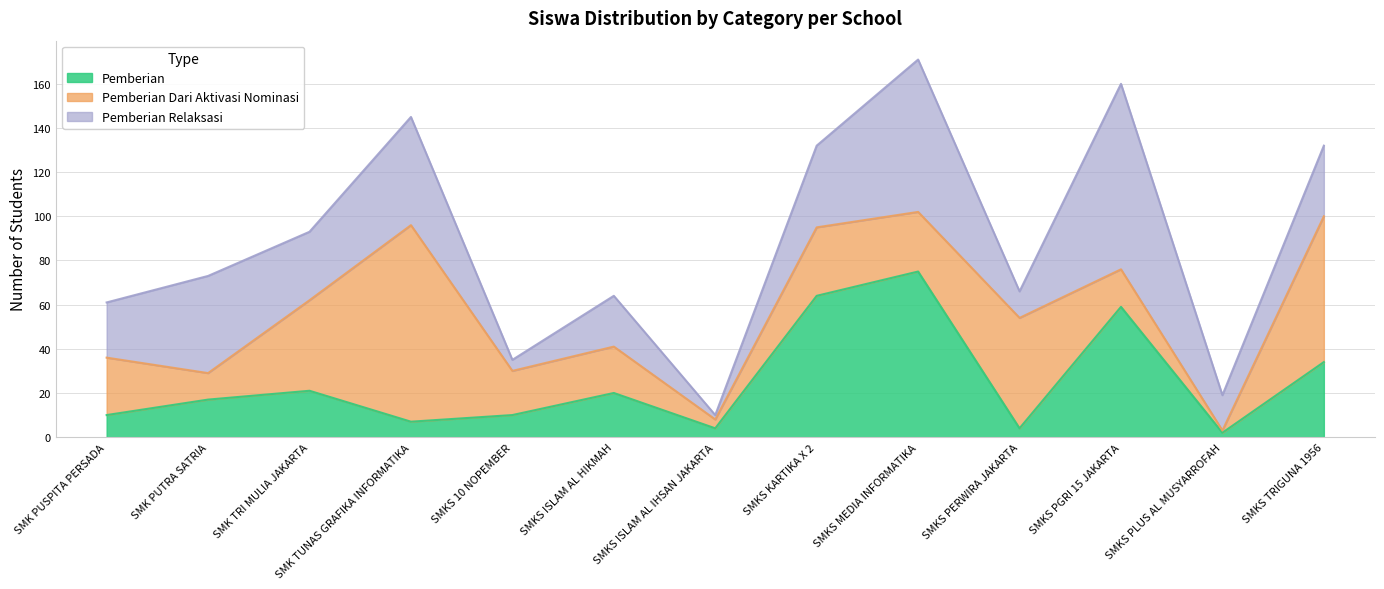

What is the difference between the maximum and minimum values in the Pemberian Dari Aktivasi Nominasi series?

88